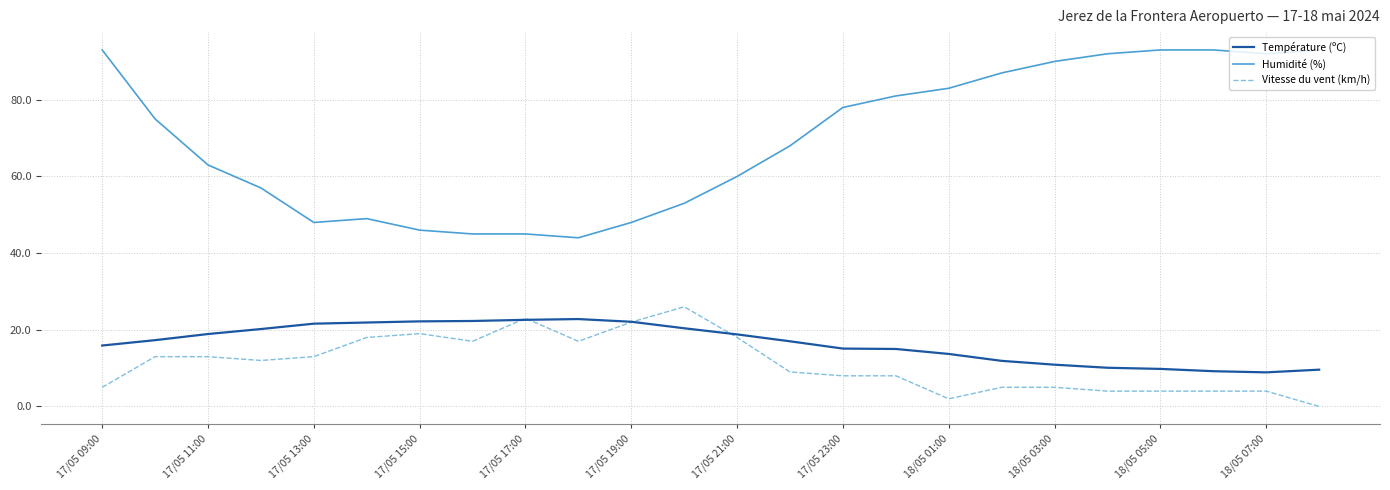

How many lines are shown in the chart?

3